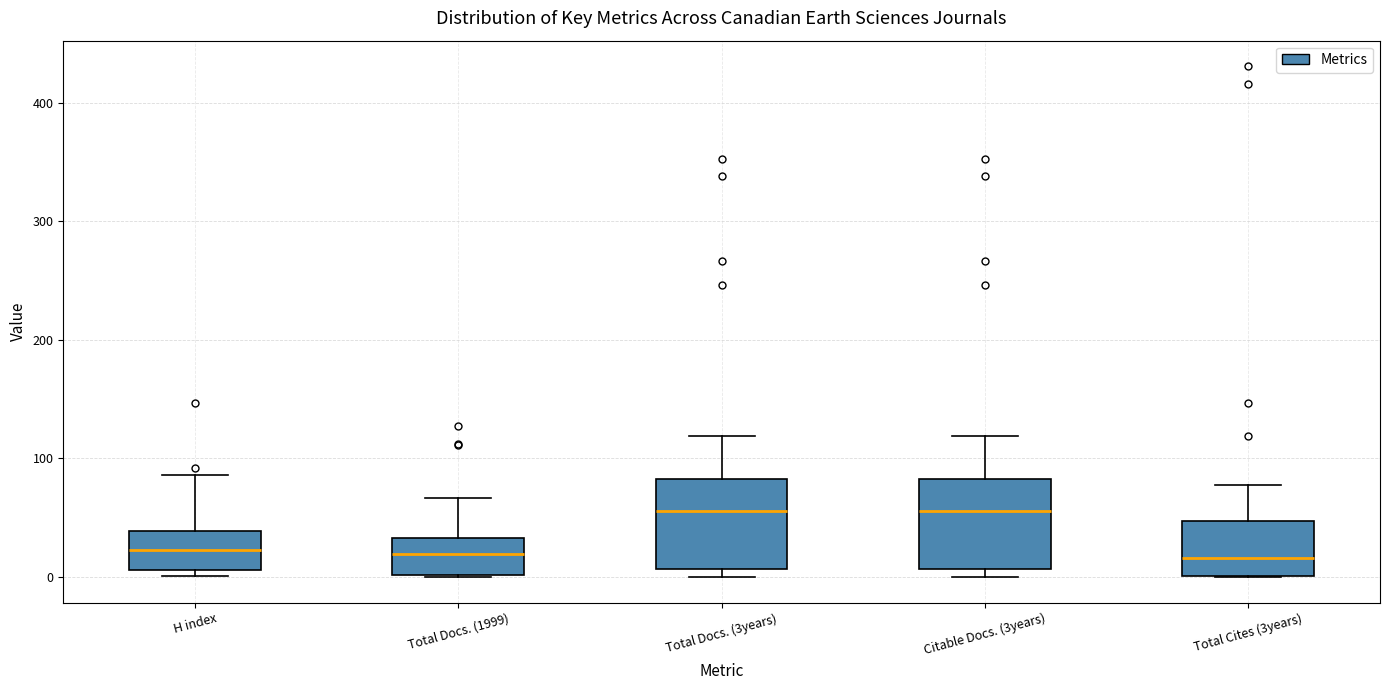

Reading left to right, transcribe this box plot: for each box, give where its median line is, the range the box spans, and where its two whiskers end, as read against the y-axis. The values are not printed on the chart, so give them approximately, as read against the axis.

H index: median 20, box 10 to 40, whiskers 0 to 90
Total Docs. (1999): median 20, box 0 to 30, whiskers 0 to 70
Total Docs. (3years): median 60, box 10 to 80, whiskers 0 to 120
Citable Docs. (3years): median 60, box 10 to 80, whiskers 0 to 120
Total Cites (3years): median 20, box 0 to 50, whiskers 0 to 80